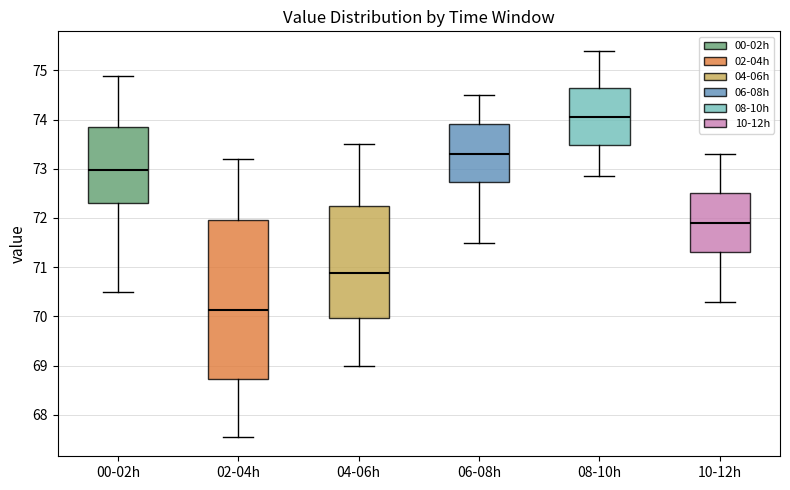

Where does the median line of the box for 08-10h sit on the y-axis? The values are not printed on the chart, so give them approximately, as read against the axis.

74.1